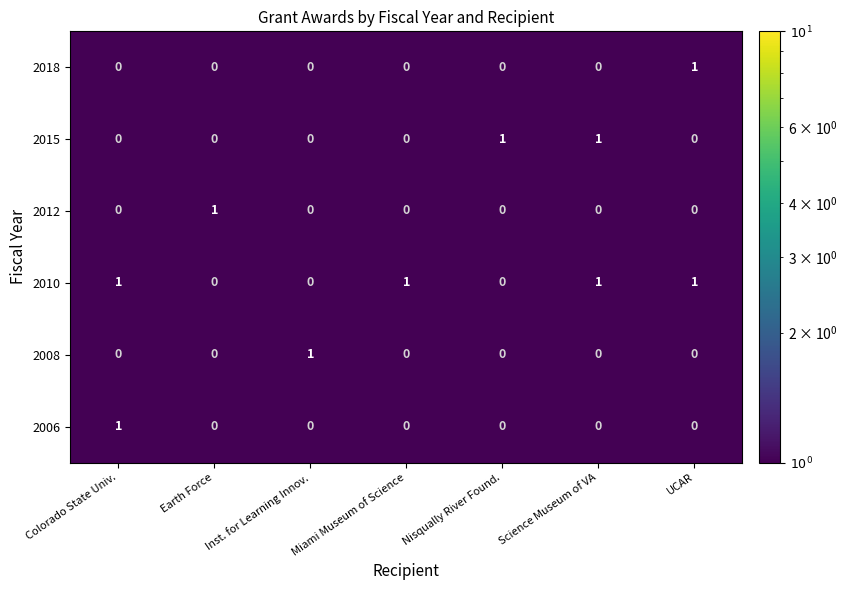

At which label does 2012 reach its peak?

Earth Force